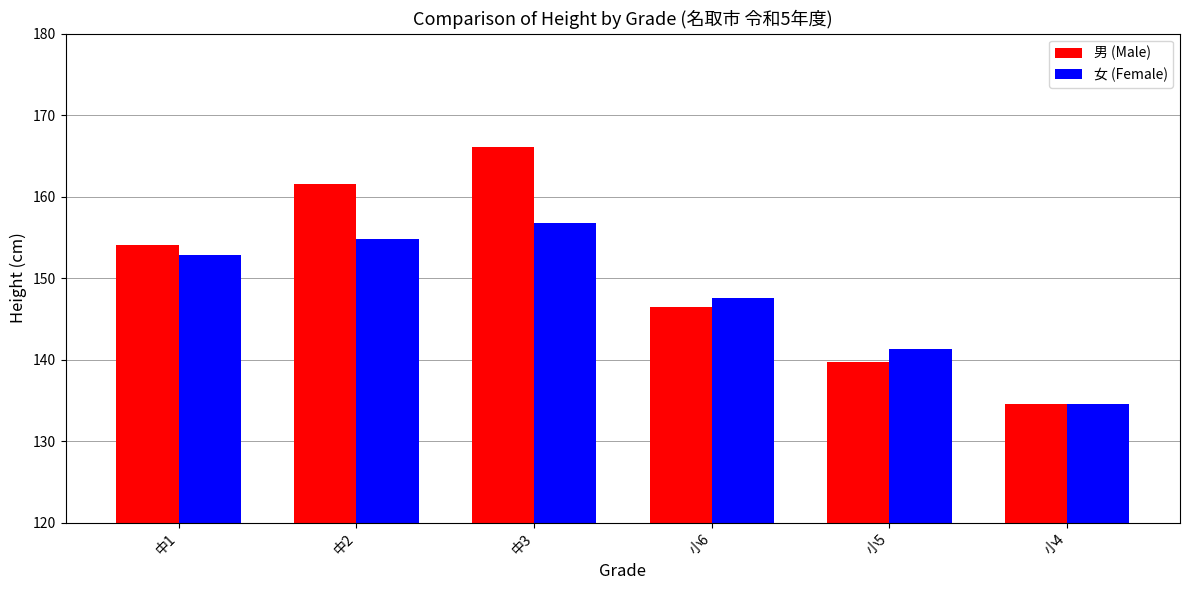

What value does the 女 (Female) series have at 中3?

156.8